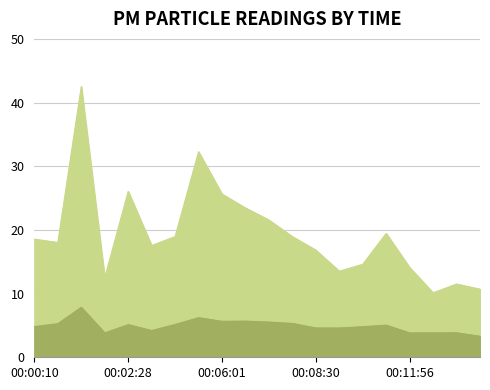

Rank the categories by P2 value from highest to lowest.

00:01:18, 00:05:06, 00:06:48, 00:06:01, 00:07:23, 00:07:55, 00:00:44, 00:03:38, 00:02:28, 00:10:11, 00:00:10, 00:09:36, 00:08:30, 00:09:04, 00:03:03, 00:13:30, 00:01:50, 00:11:56, 00:12:43, 00:14:02